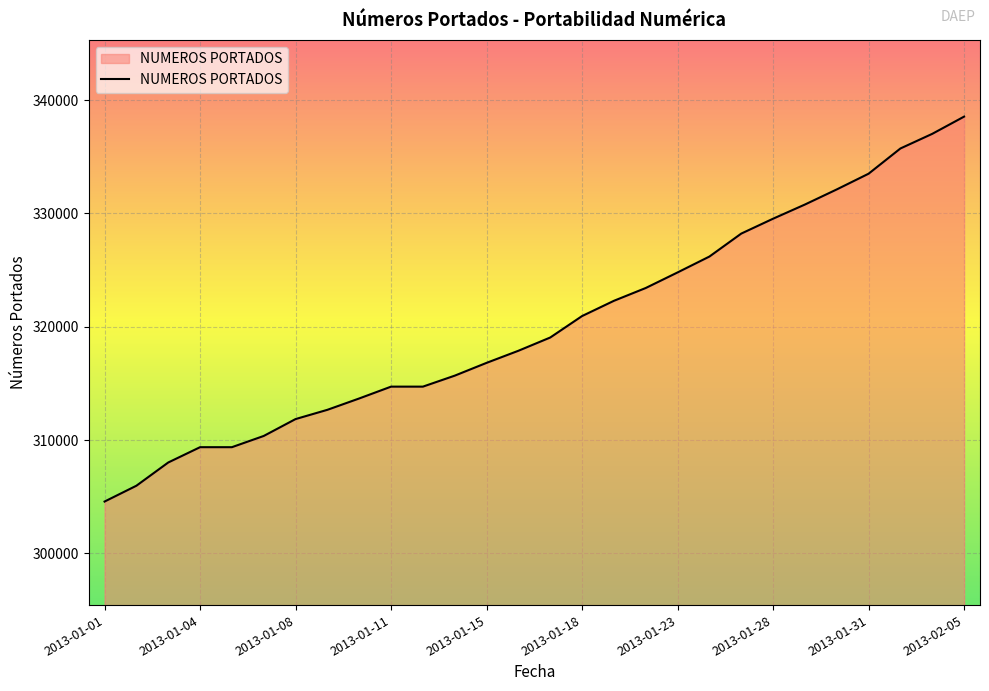

What is the average value?

320277